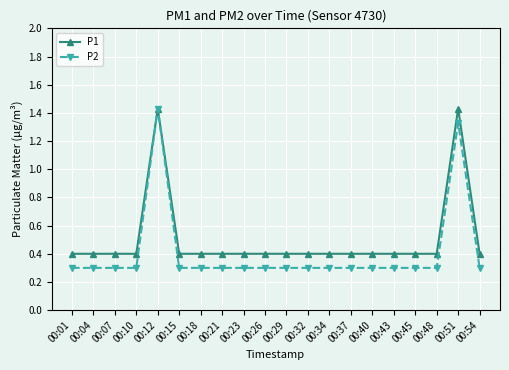

Rank the series at 00:29 from highest to lowest value.

P1, P2